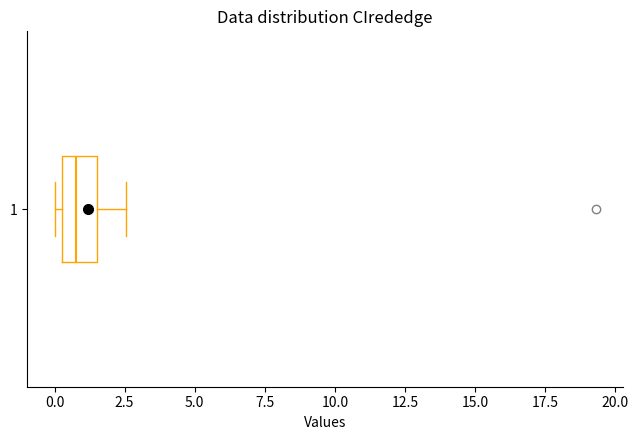

Where is the left edge of the box at y = 1 on the x-axis? The values are not printed on the chart, so give them approximately, as read against the axis.

0.5